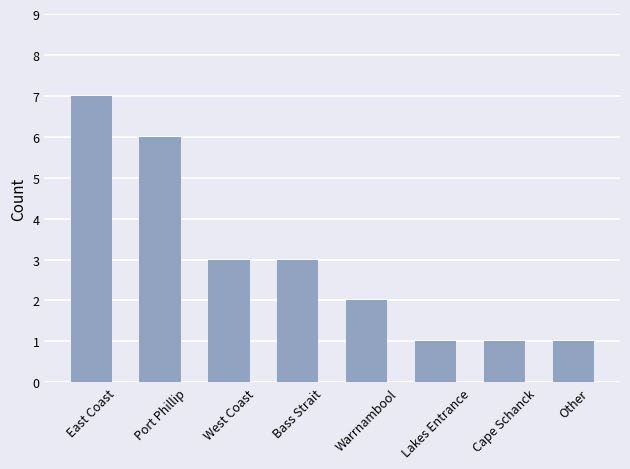

Approximately how many times larger is the value at West Coast compared to Cape Schanck?

3.0